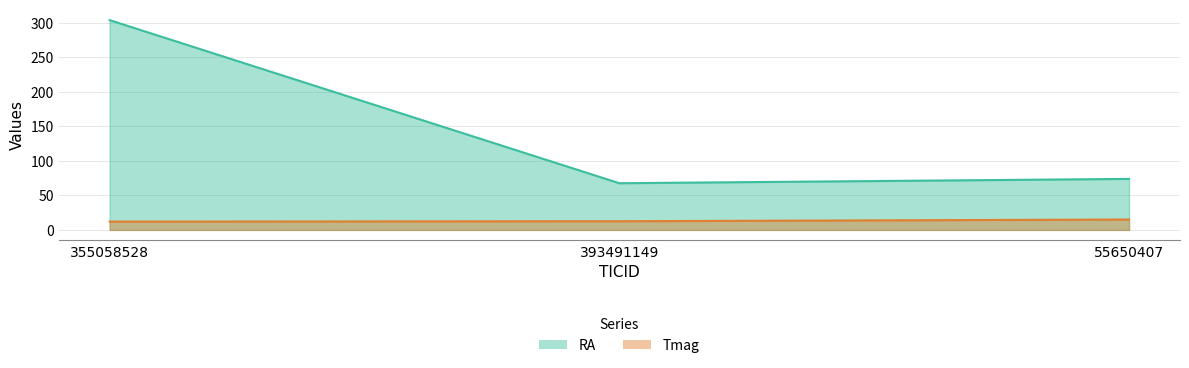

Reading left to right, extract all data points from this chart.

RA: 303.8	67.6	73.9
Tmag: 12.0	12.5	15.0